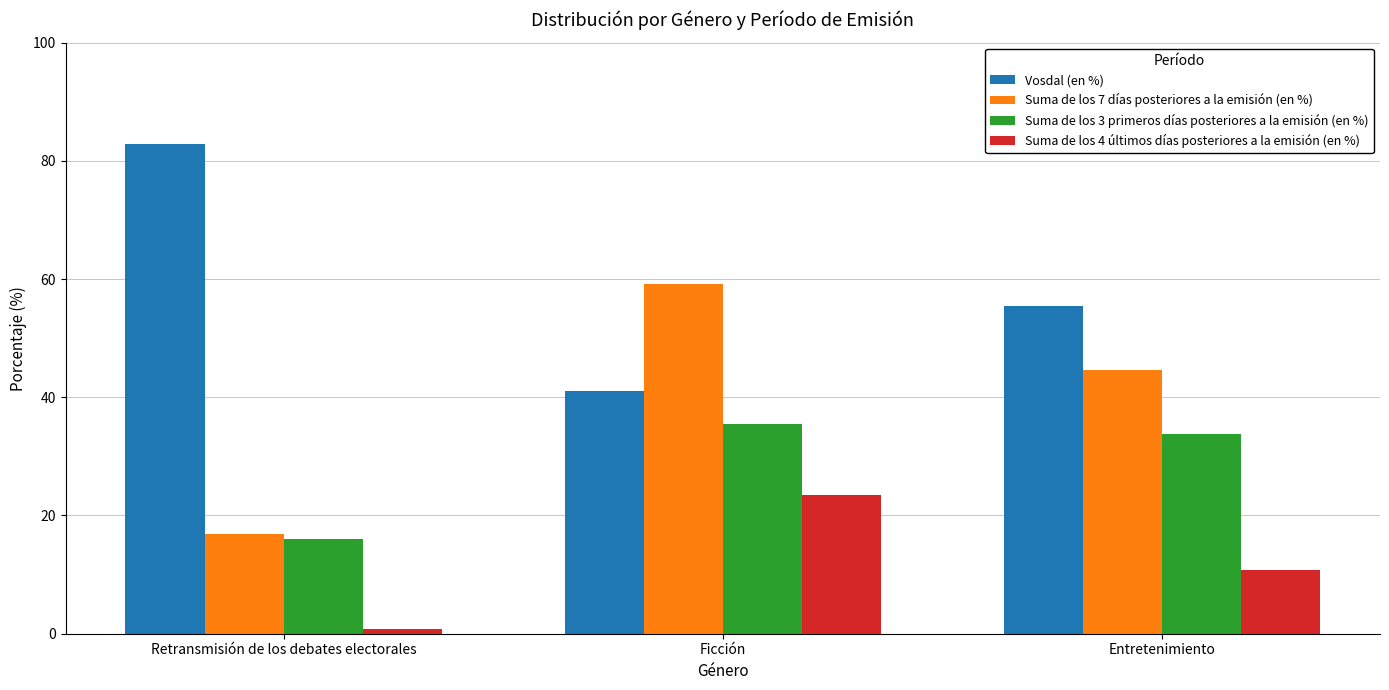

What is the sum of all Suma de los 3 primeros días posteriores a la emisión (en %) values?

85.4